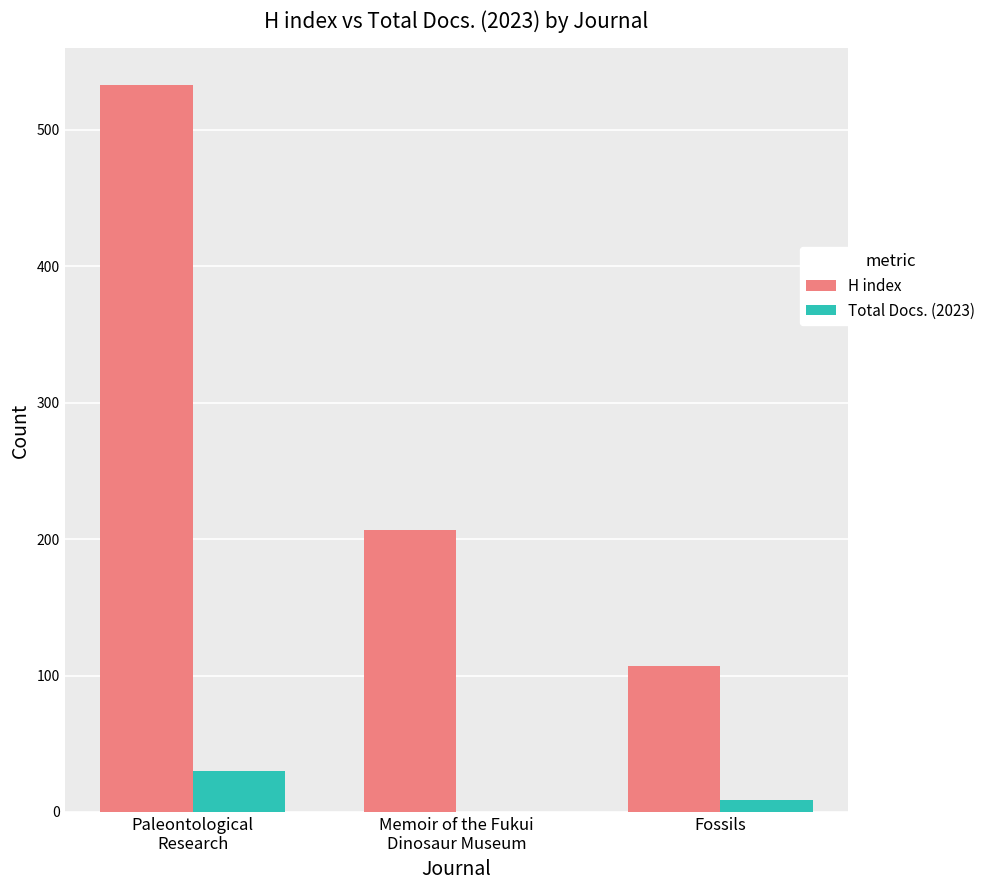

What is the difference between the H index values at Memoir of the Fukui
Dinosaur Museum and Fossils?

100